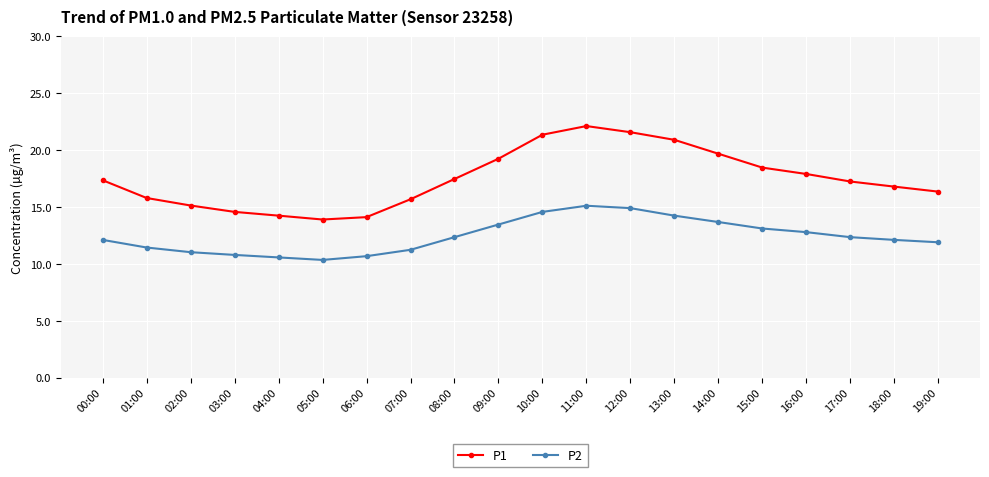

What are all the series names shown in the legend?

P1, P2